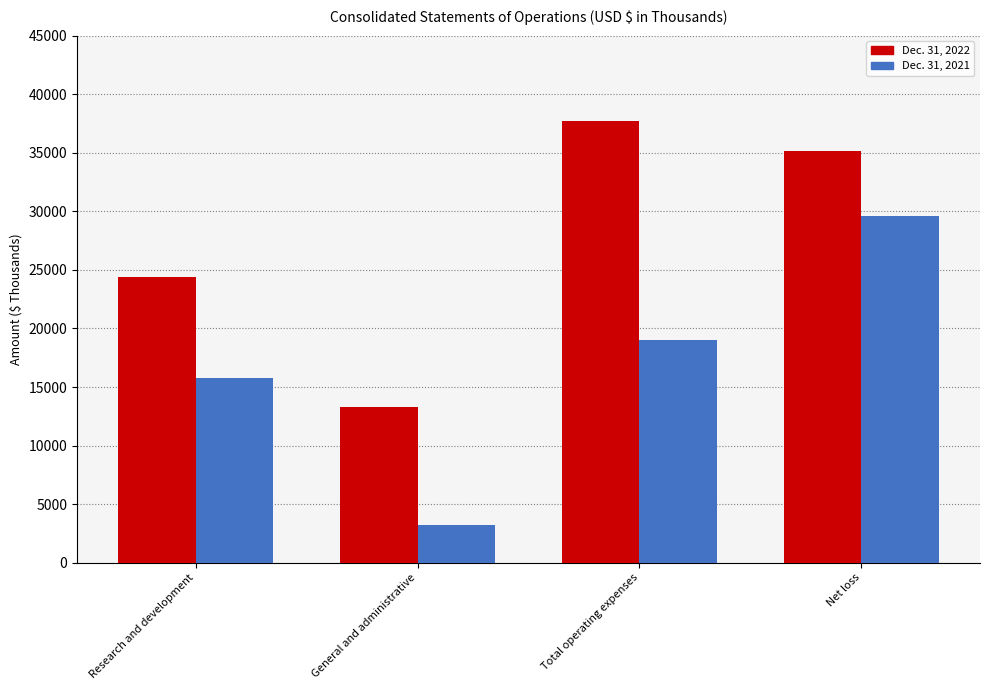

What is the average value of the Dec. 31, 2022 series?

27643